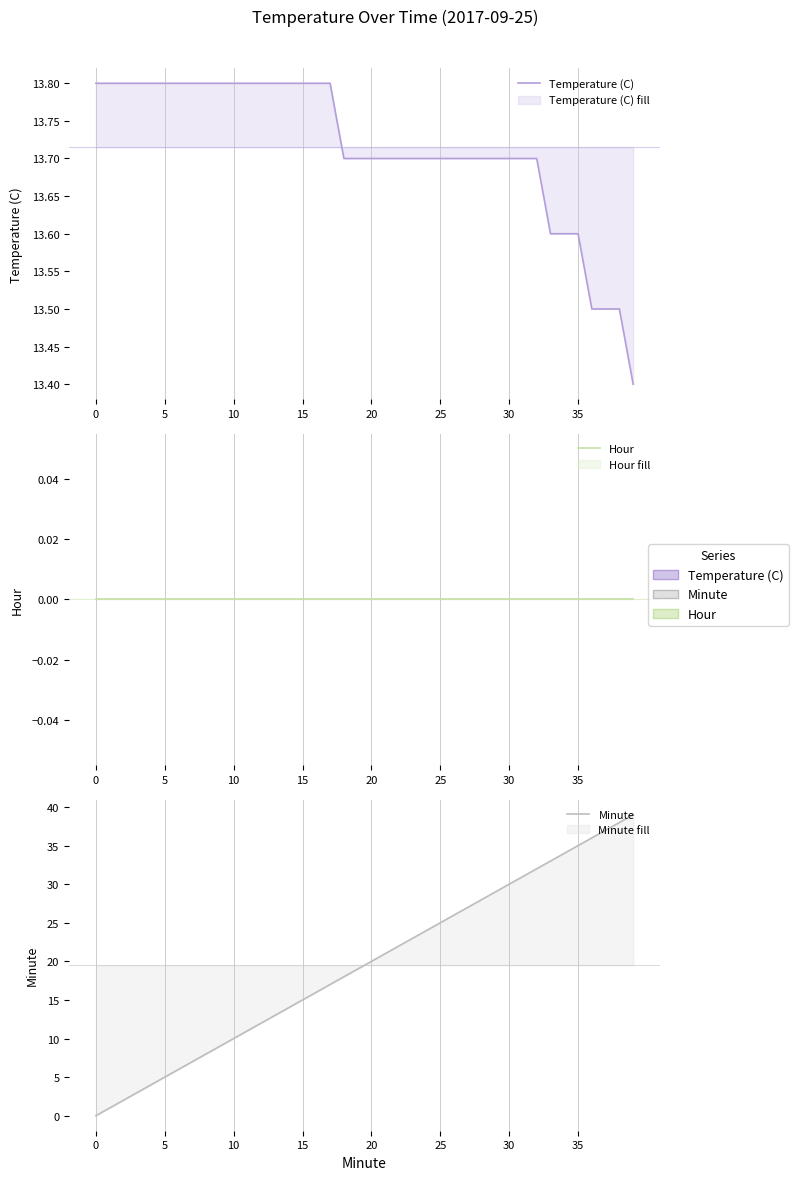

Where is Minute nearest to the value 19?

19